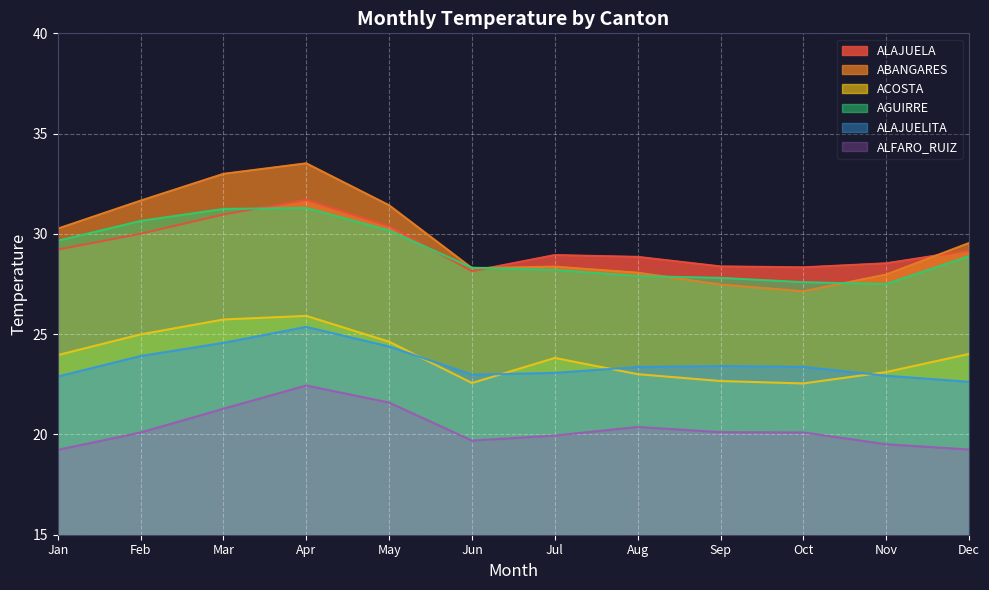

At which label does AGUIRRE first exceed 28?

Jan